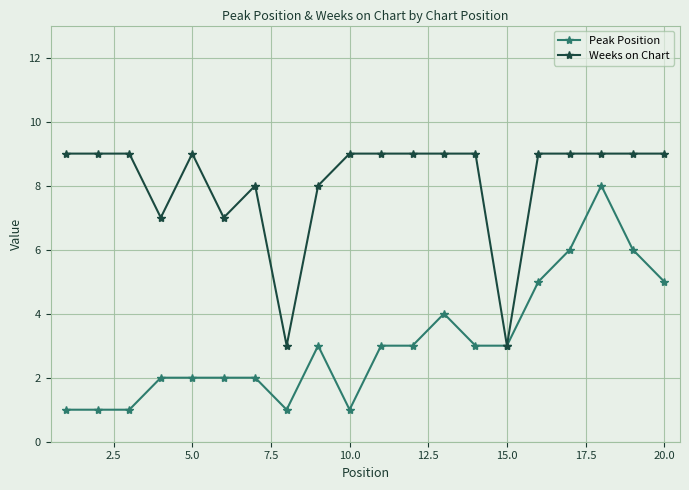

True or false: Peak Position has more than 1 points higher than both neighbors.

True